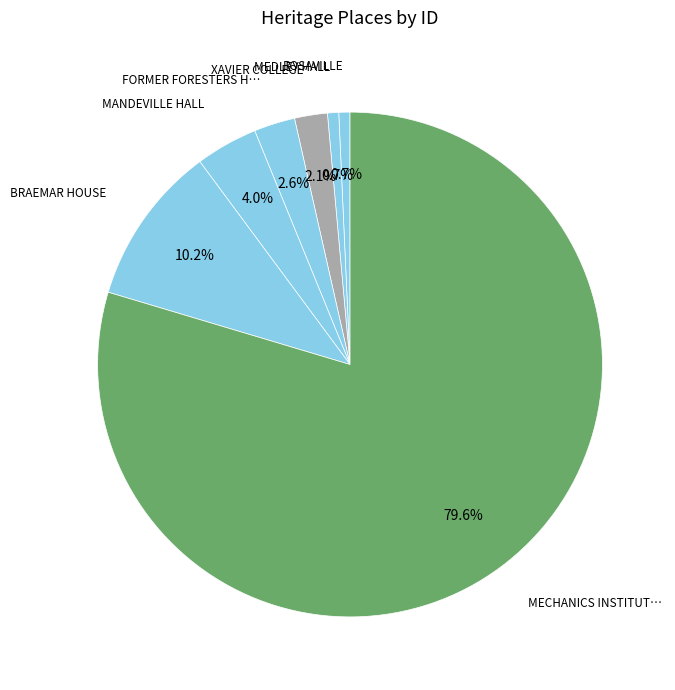

Is there a majority slice in this chart?

Yes